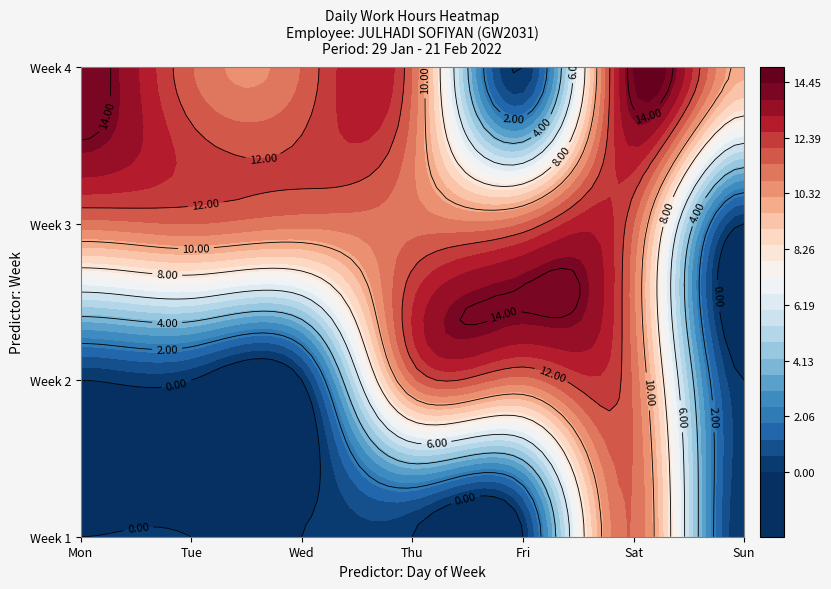

How many data points does each series have?

27